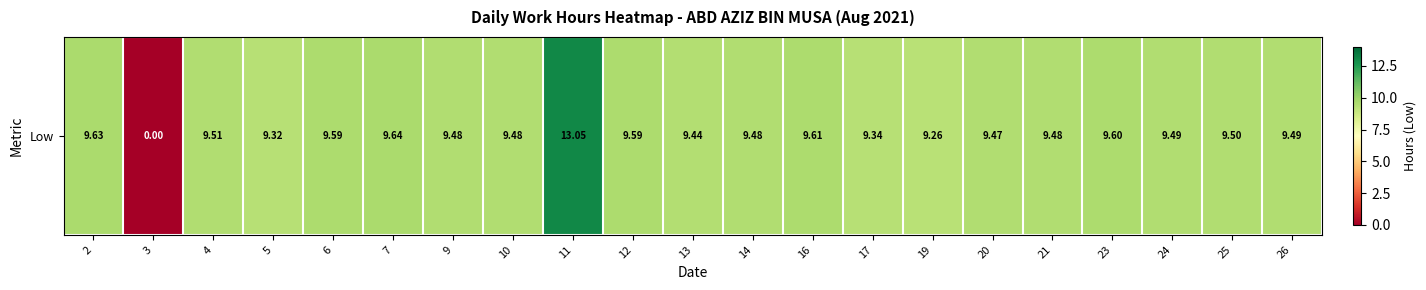

The chart shows a value of 9.3 at 19. True or false?

True